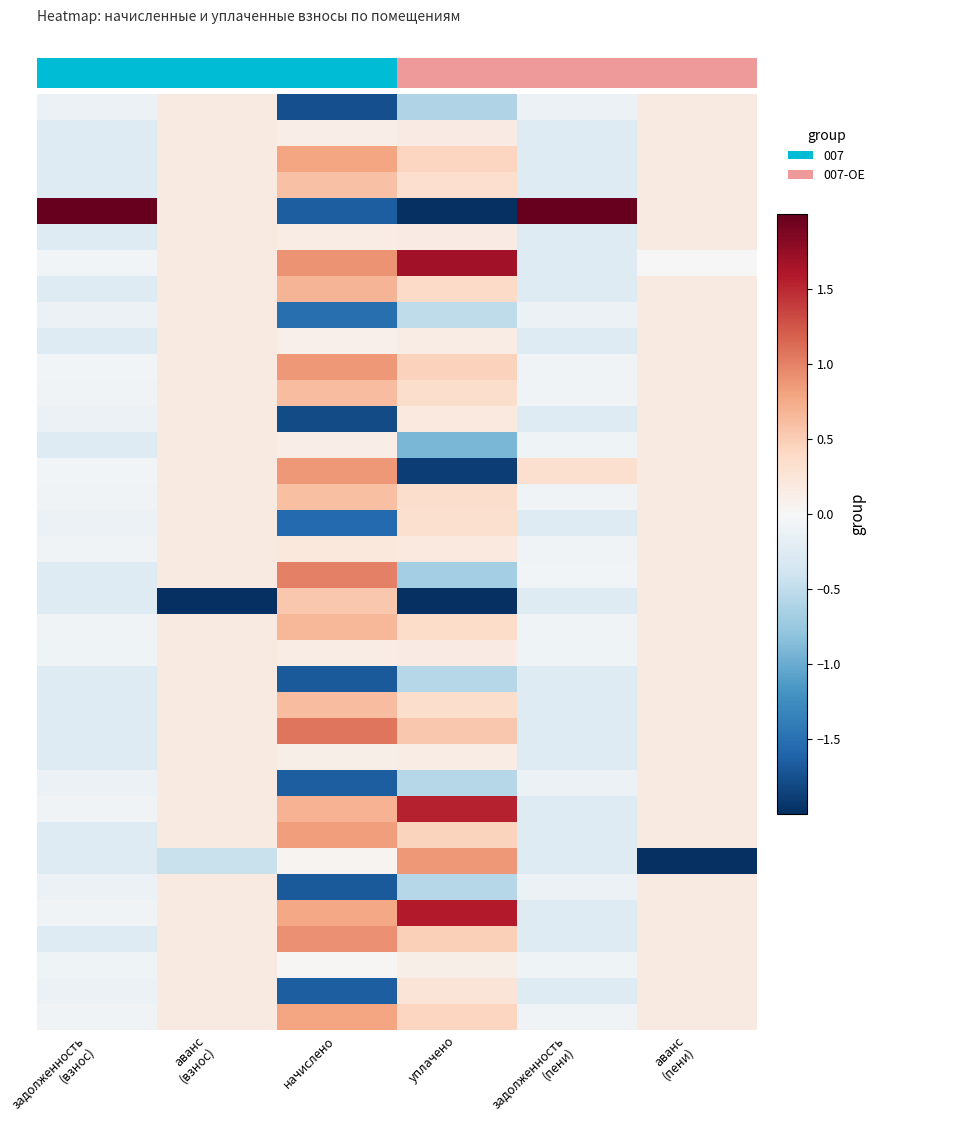

How many categories are shown in the chart?

6